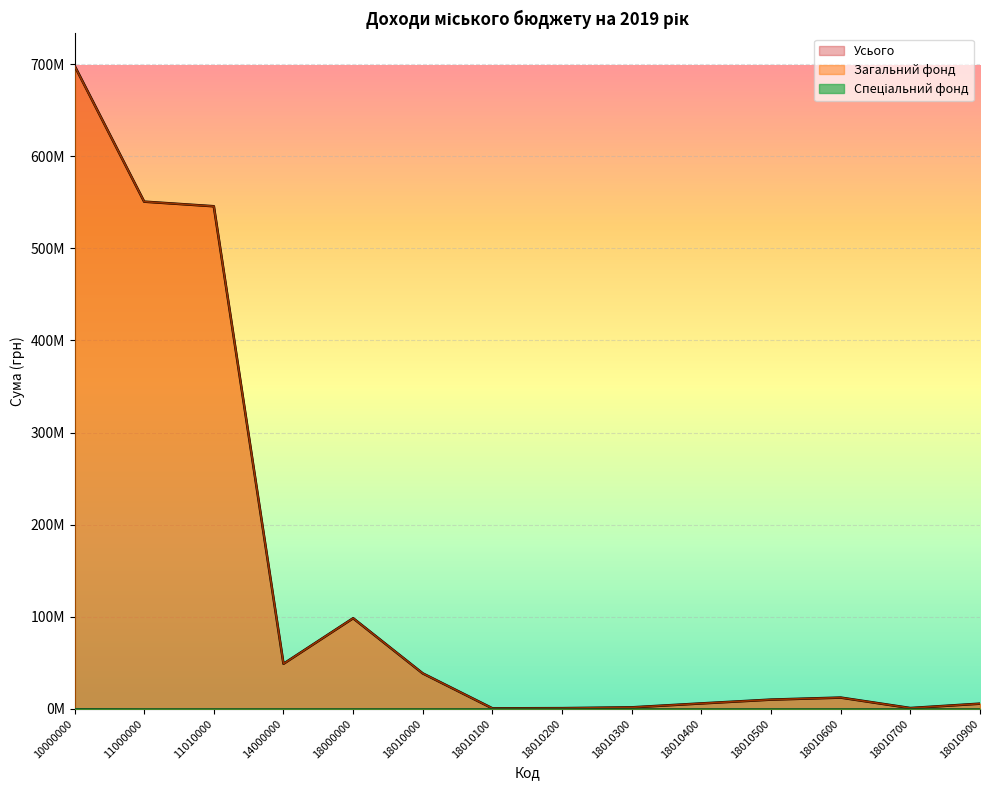

At how many categories does at least one series exceed 469747997?

3